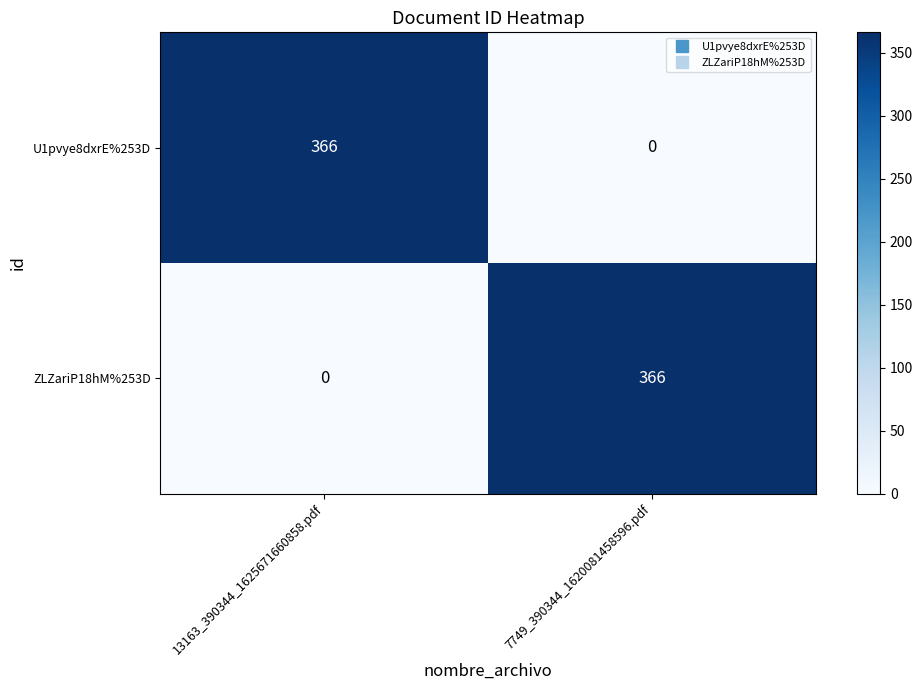

At which label is ZLZariP18hM%253D closest to 183?

13163_390344_1625671660858.pdf